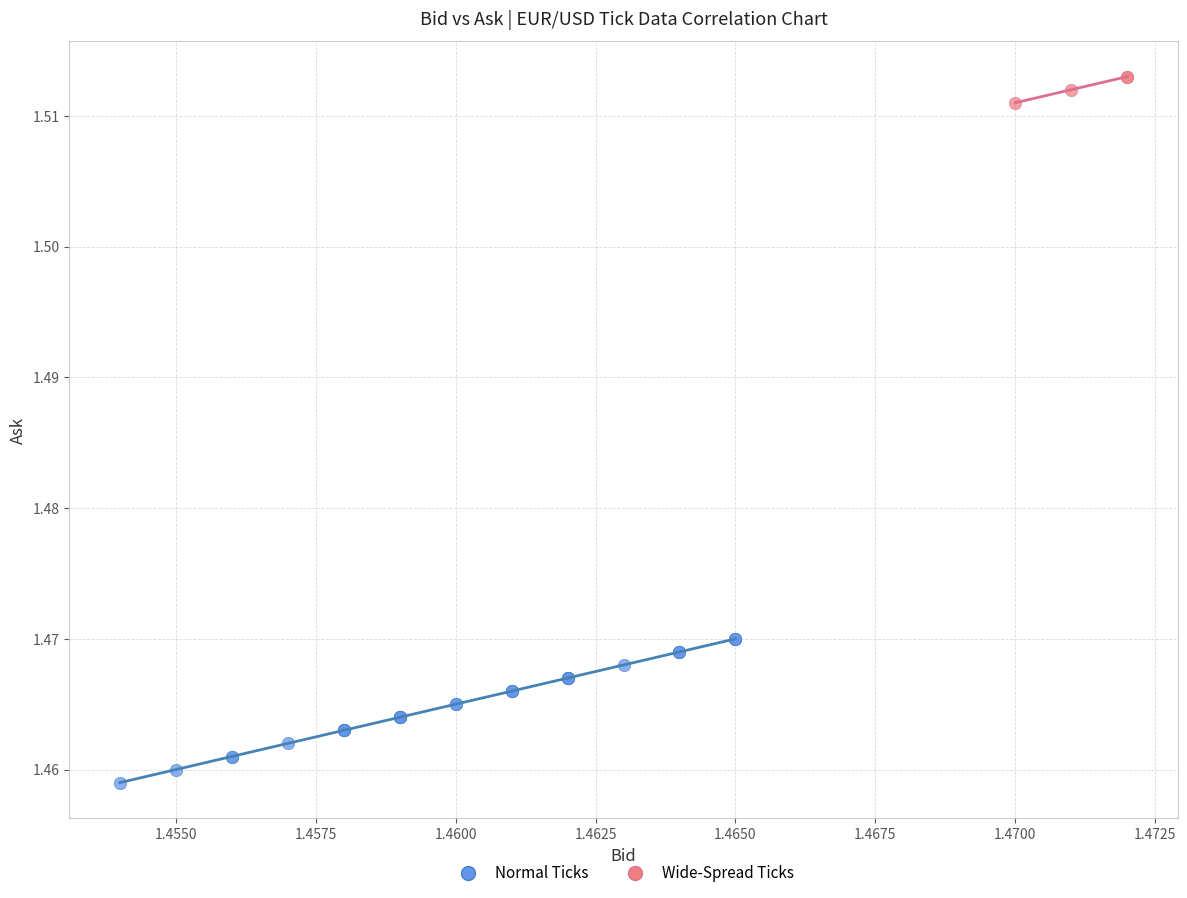

Which series reaches the maximum Y coordinate?

Wide-Spread Ticks